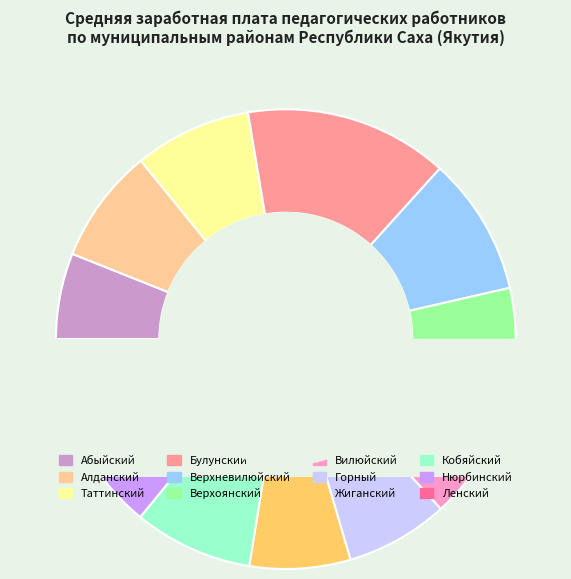

How many segments does this pie chart have?

12